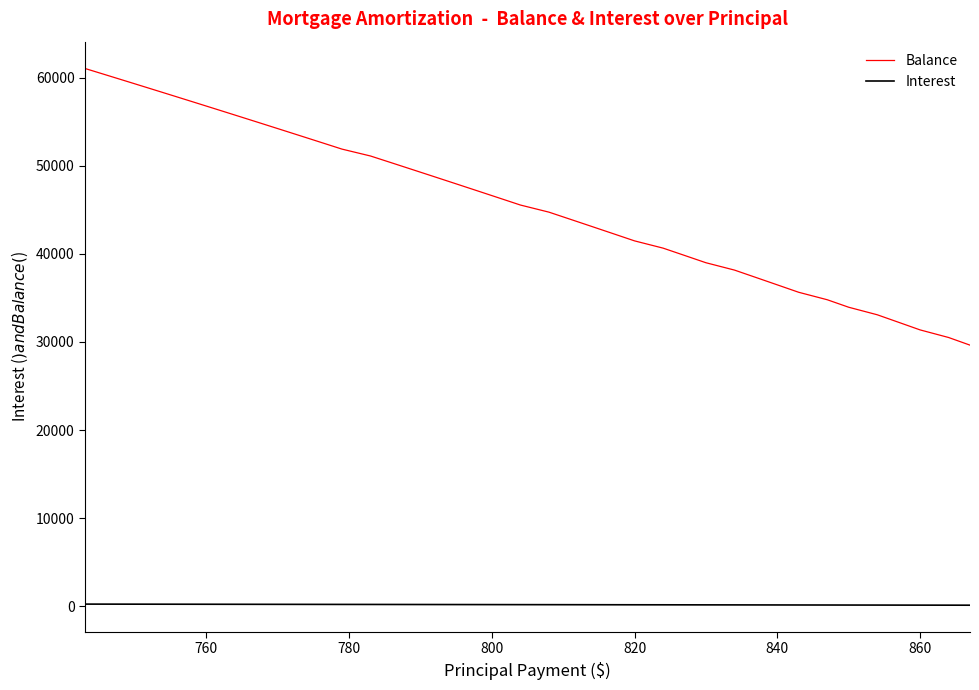

Which series has the largest total across all categories?

Balance